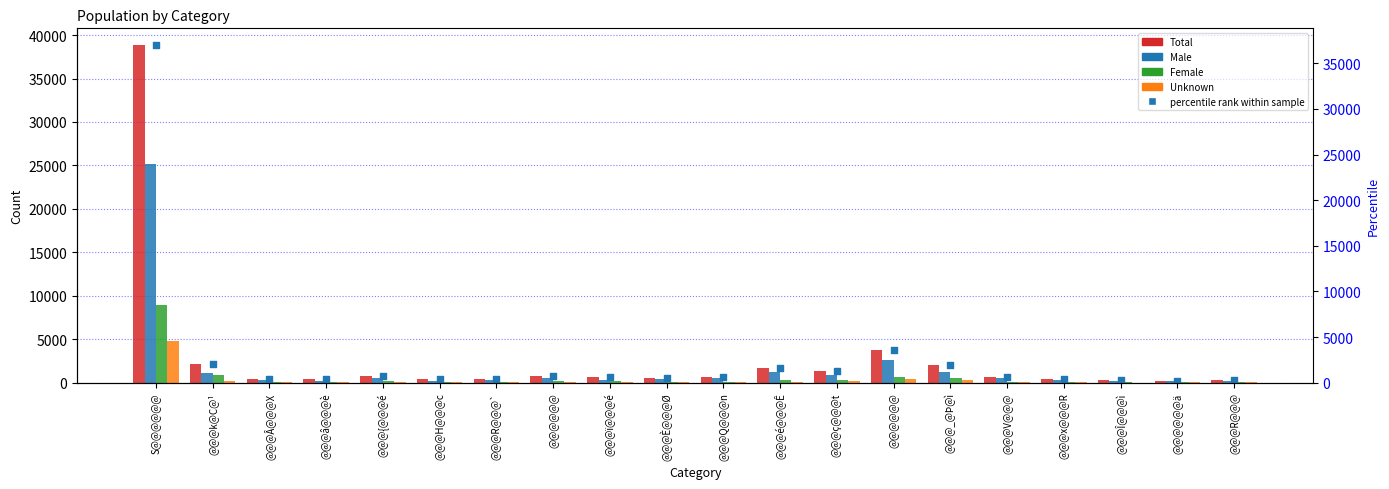

What is the total value across all series at @@@@@@?

2294.0